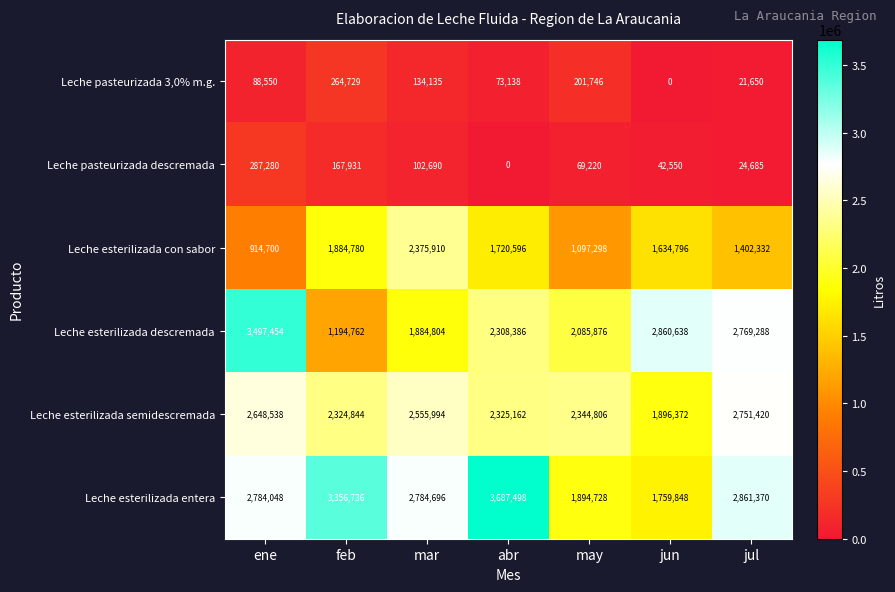

Which label corresponds to the largest value in the chart?

abr